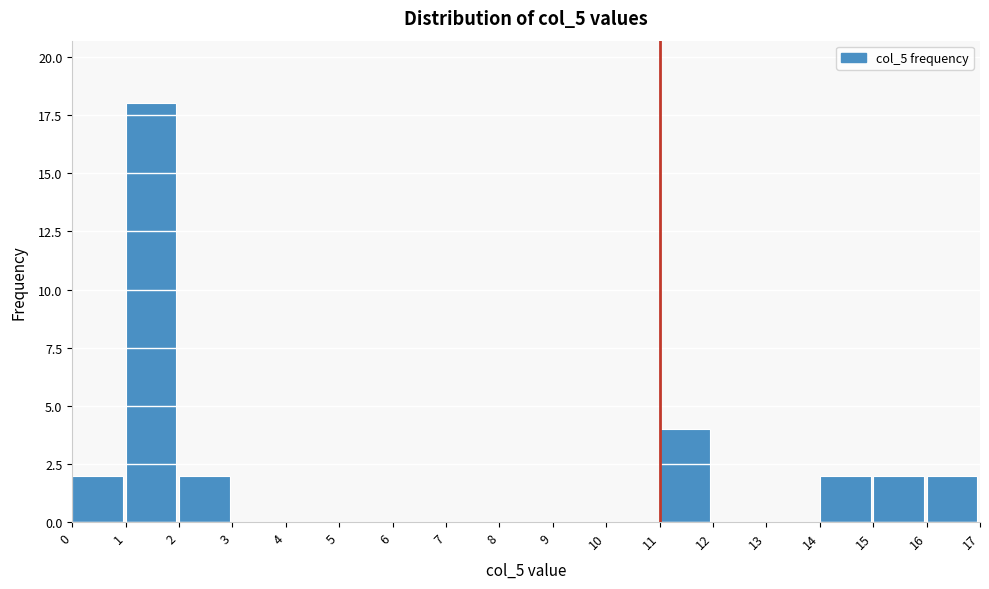

Reading left to right, list every bar in this chart as the range it spans on the x-axis followed by its height. The values are not printed on the chart, so give them approximately, as read against the axis.

0 to 1: 2
1 to 2: 18
2 to 3: 2
3 to 4: 0
4 to 5: 0
5 to 6: 0
6 to 7: 0
7 to 8: 0
8 to 9: 0
9 to 10: 0
10 to 11: 0
11 to 12: 4
12 to 13: 0
13 to 14: 0
14 to 15: 2
15 to 16: 2
16 to 17: 2